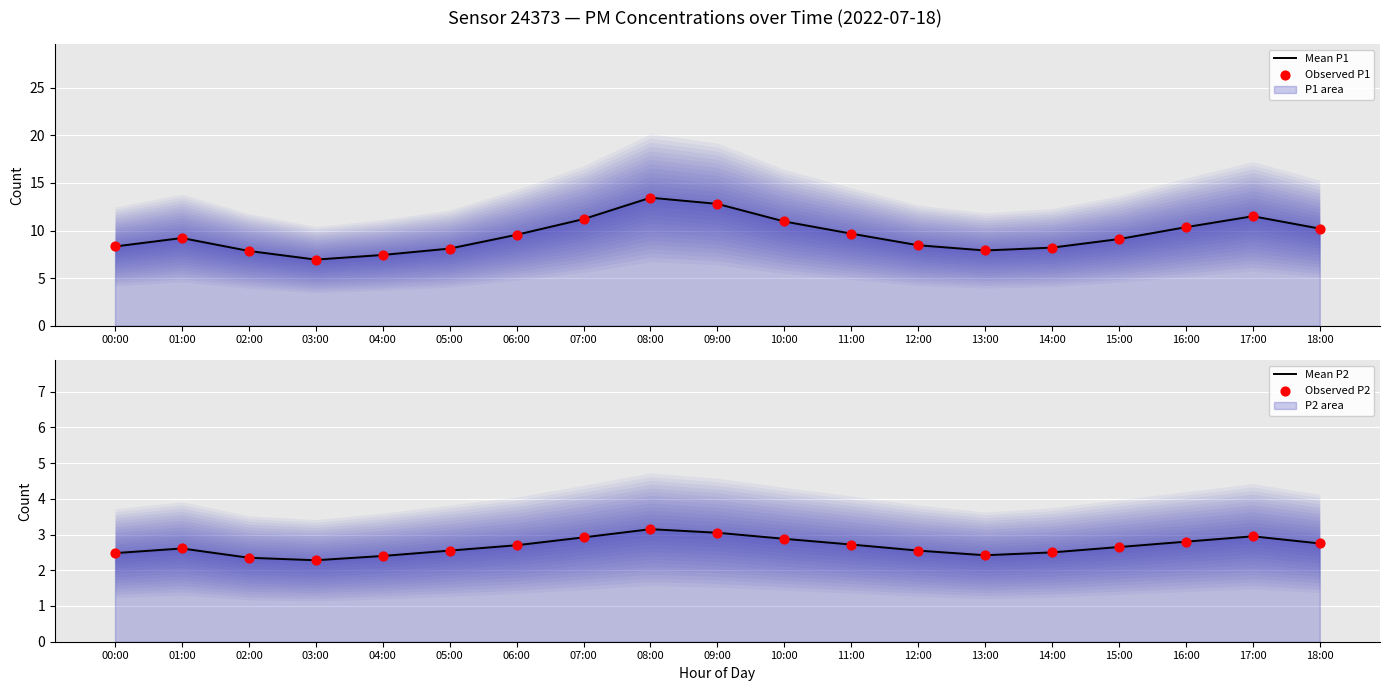

Which series contains the lowest Y value?

Mean P2